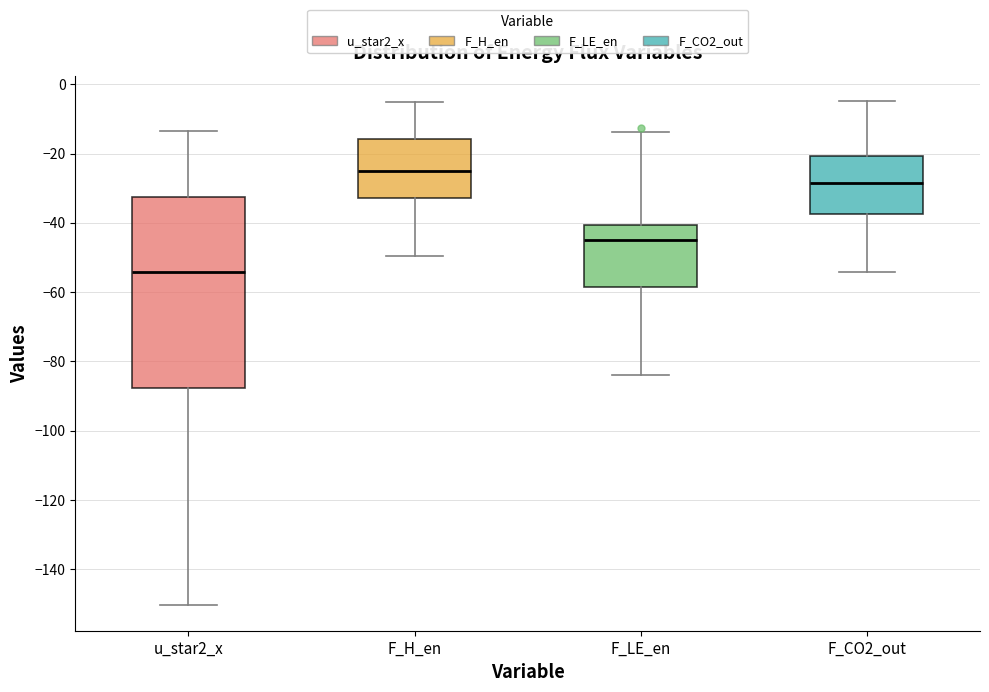

Which box is the tallest, from its lower edge to its upper edge?

u_star2_x